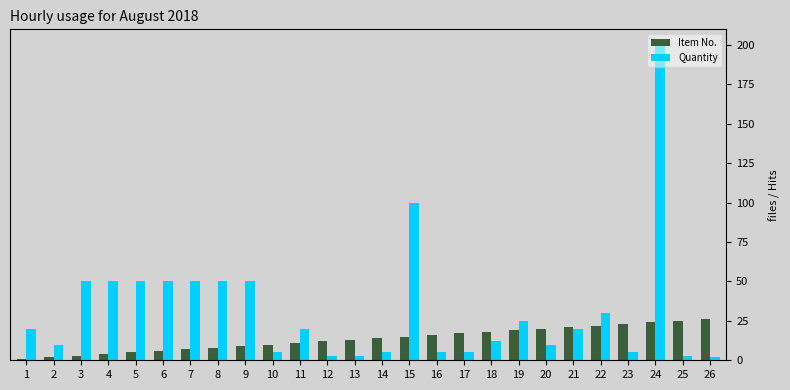

Reading right to left, list all the values displayed in this chart.

Item No.: 26	25	24	23	22	21	20	19	18	17	16	15	14	13	12	11	10	9	8	7	6	5	4	3	2	1
Quantity: 2	3	200	5	30	20	10	25	12	5	5	100	5	3	3	20	5	50	50	50	50	50	50	50	10	20